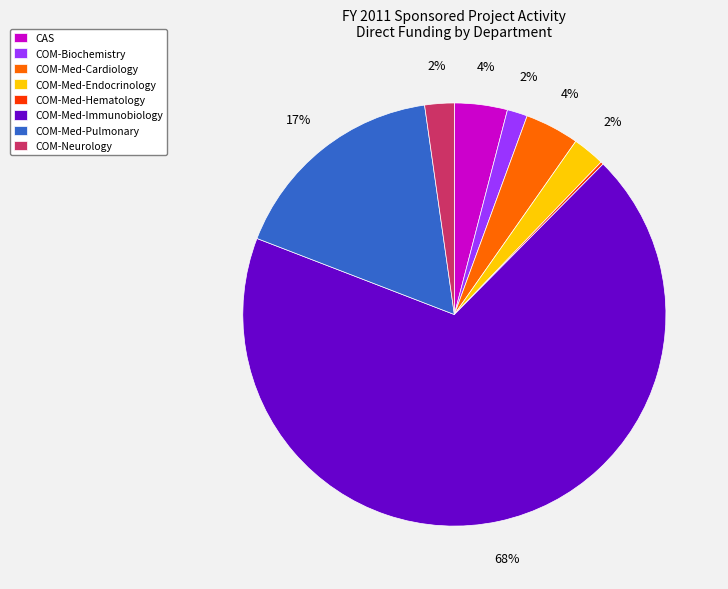

To the nearest percent, what percentage of the pie is CAS?

4%